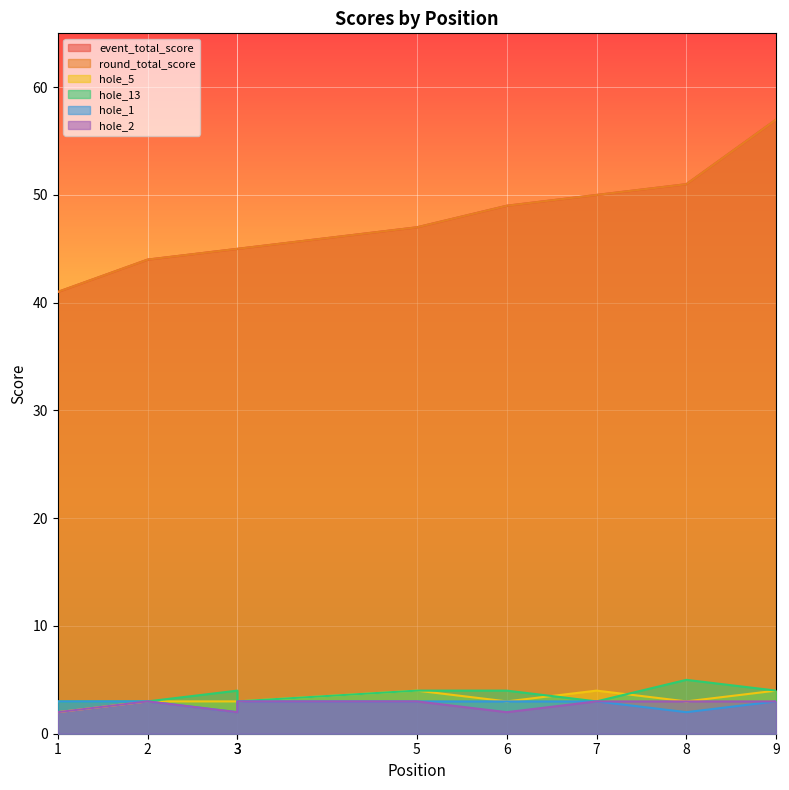

Read the hole_5 value at 5.

4